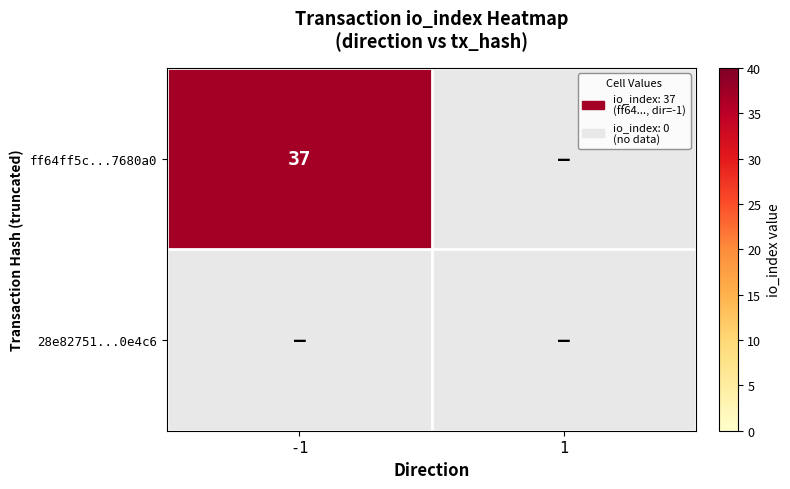

Count the number of data series in this chart.

2